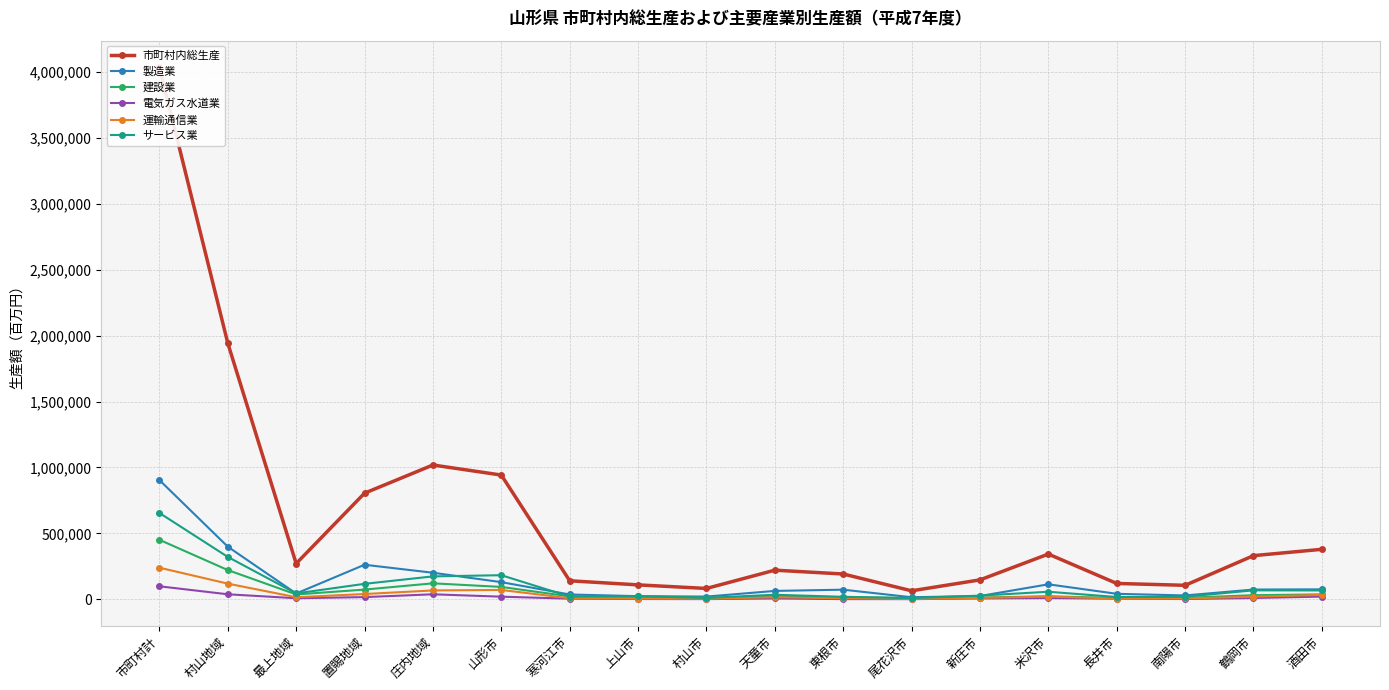

Where is the first local maximum for 建設業?

庄内地域